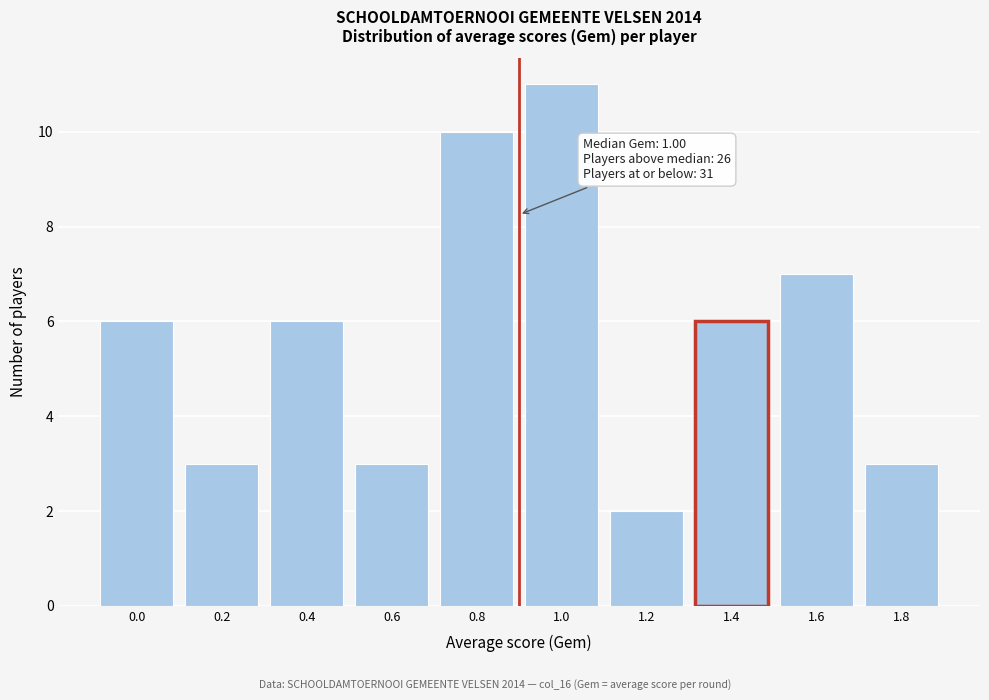

Reading right to left, list all the values displayed in this chart.

3	7	6	2	11	10	3	6	3	6